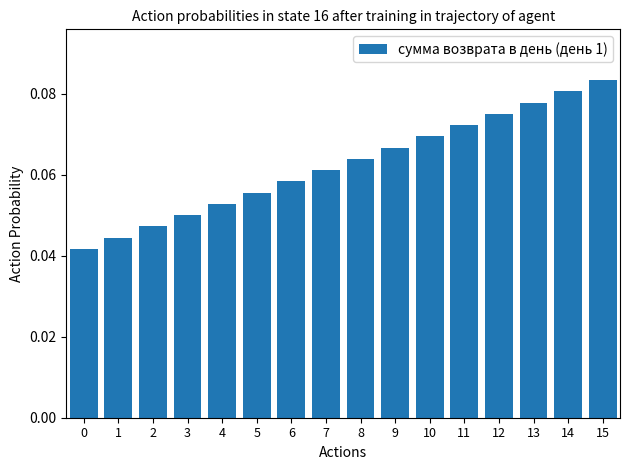

The chart shows a value of 0.0 at 3. True or false?

False